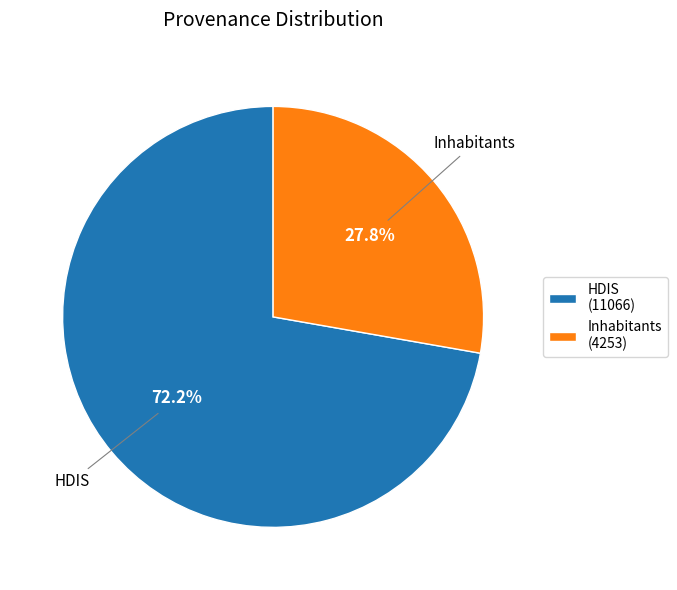

True or false: Inhabitants accounts for 20% of the total.

False